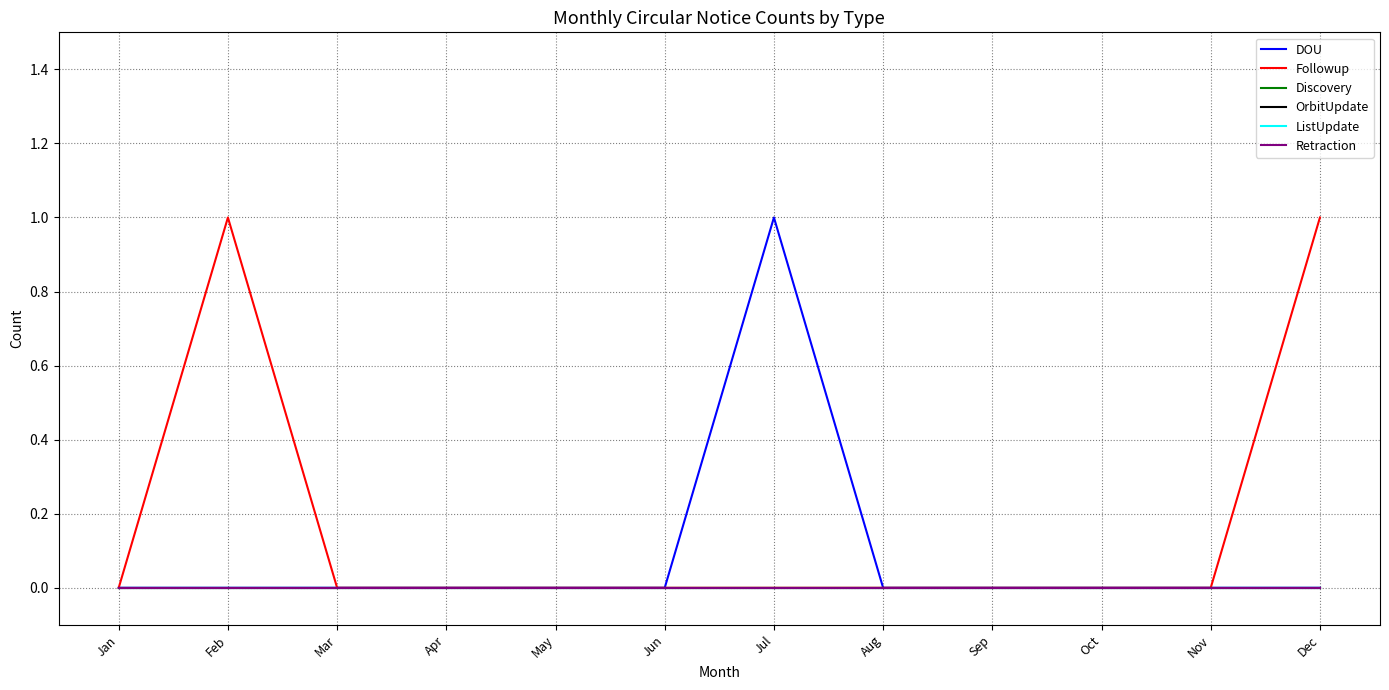

How many Followup values are between 0 and 1?

12